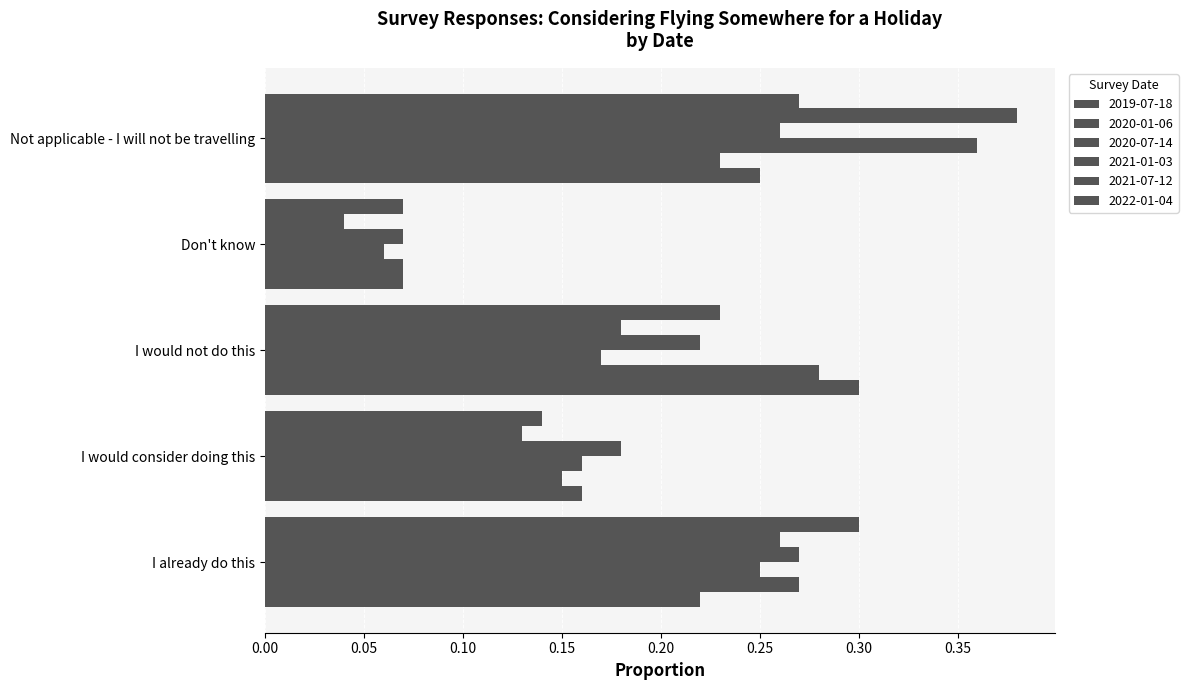

How many distinct data groups are displayed?

6